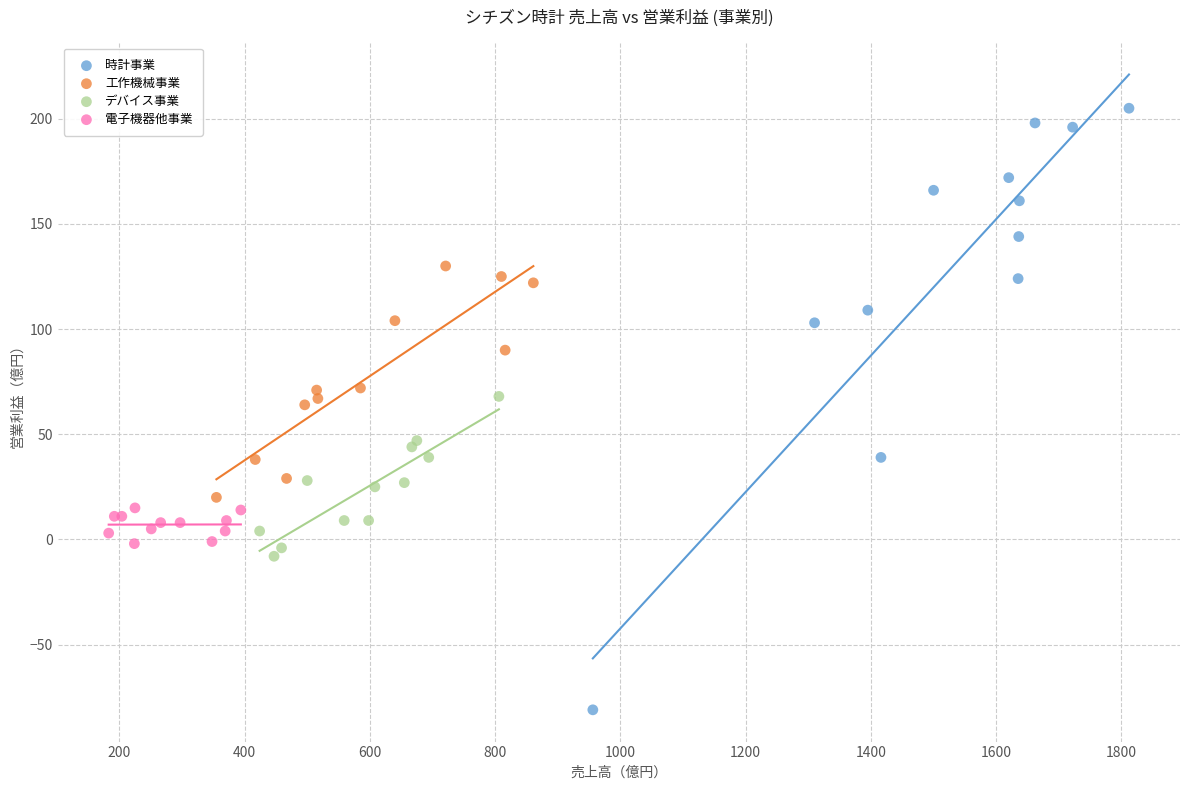

Which series contains the highest Y value?

時計事業